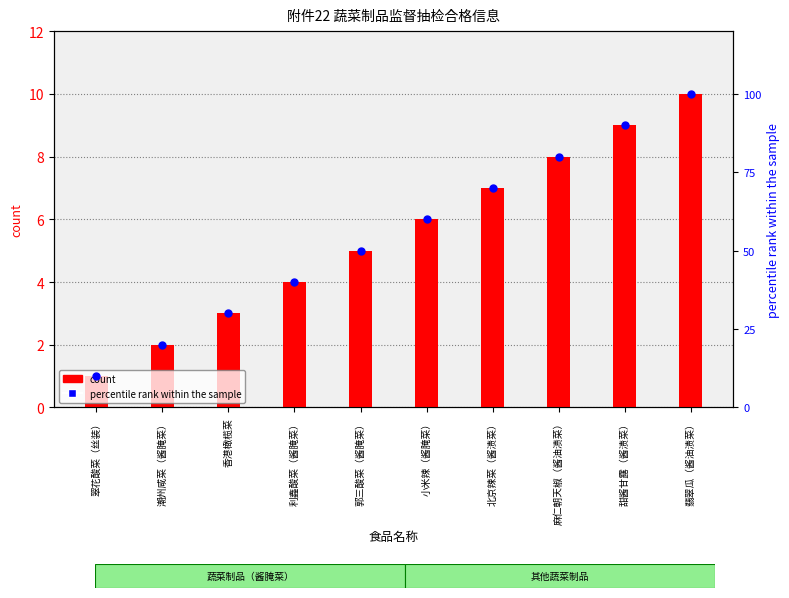

Between 香港橄榄菜 and 甜酱甘露（酱渍菜）, which is larger?

甜酱甘露（酱渍菜）